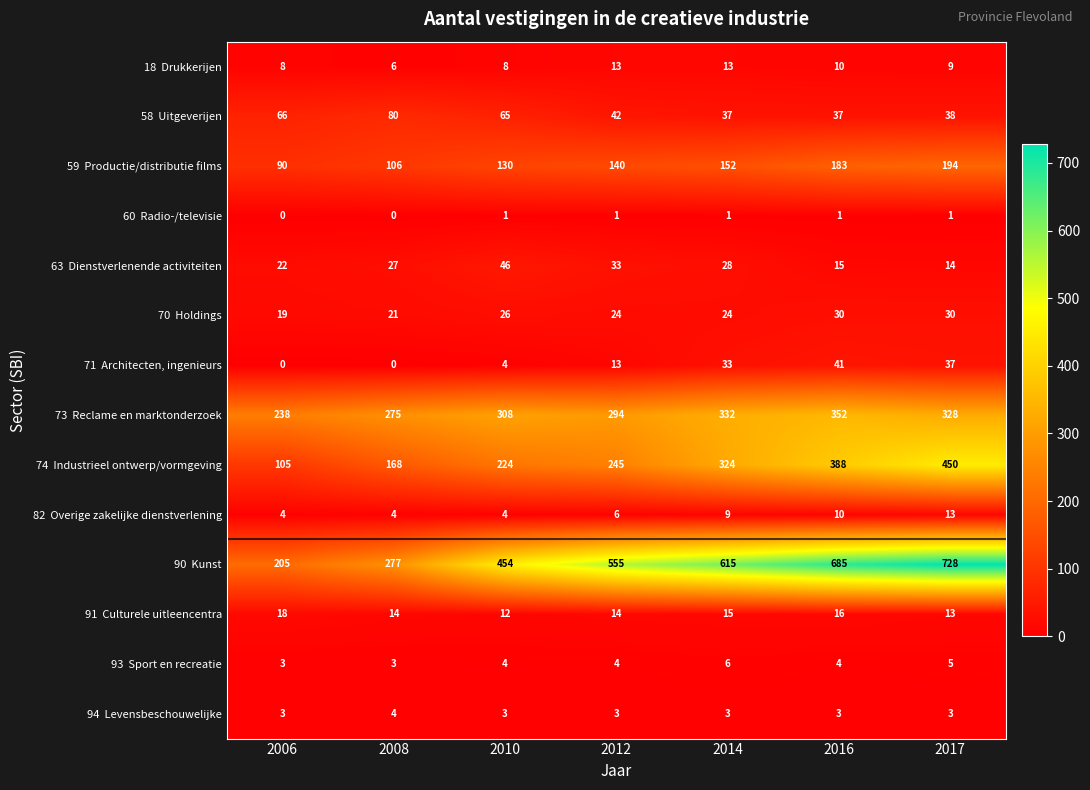

What is the spread (max minus min) of values at 2008?

277